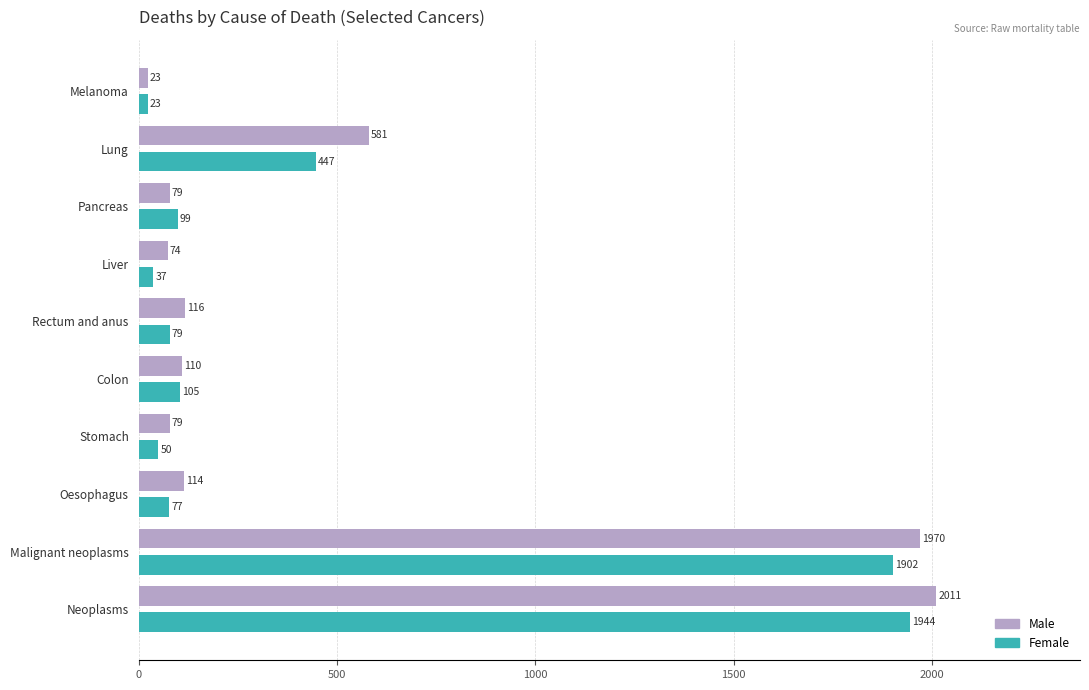

At which category does the chart reach its minimum across all series?

Melanoma